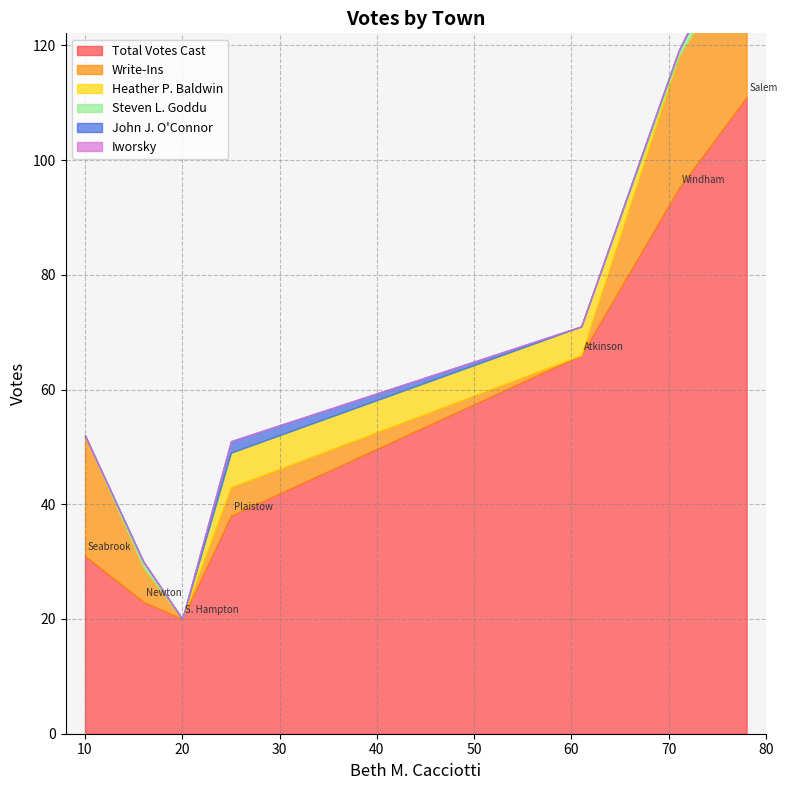

True or false: John J. O'Connor and Heather P. Baldwin cross at least once.

False